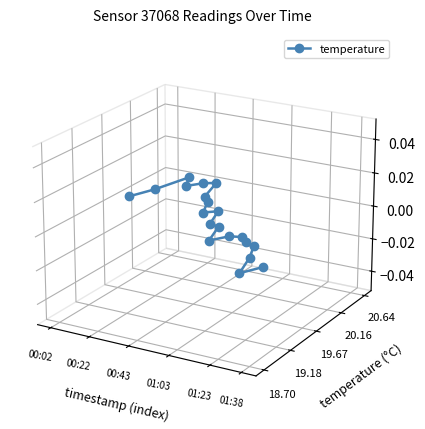

Count the number of values greater than 0.

10